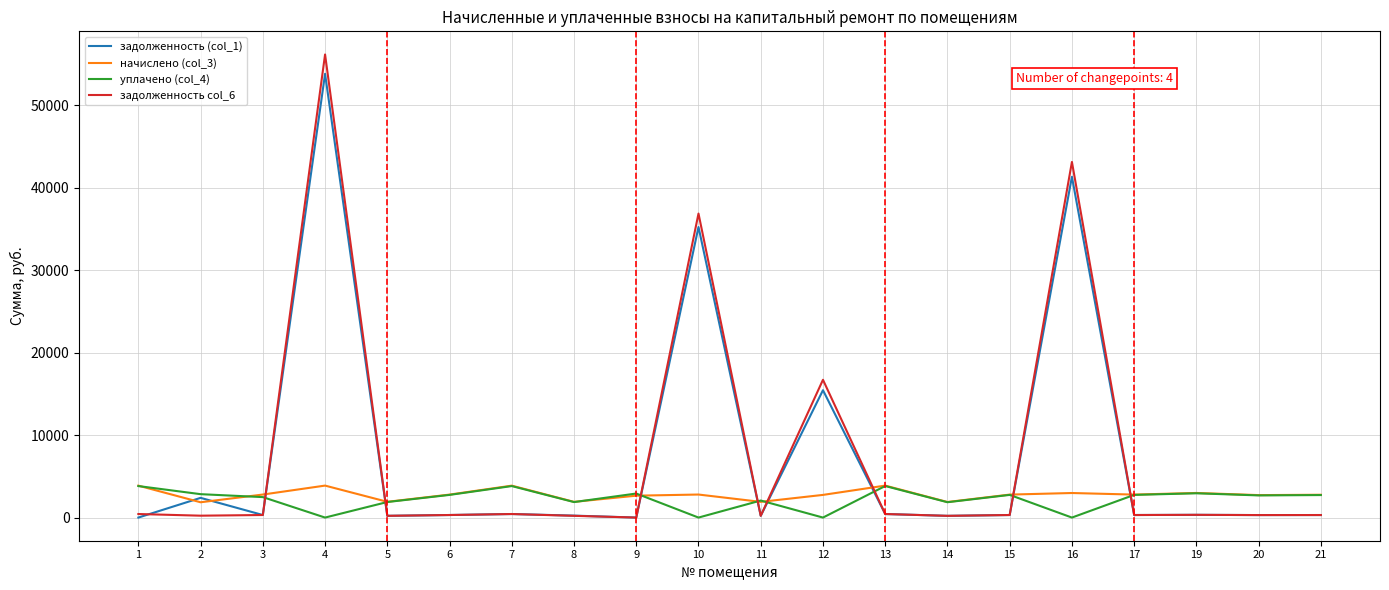

Which series has the widest spread of values?

задолженность col_6